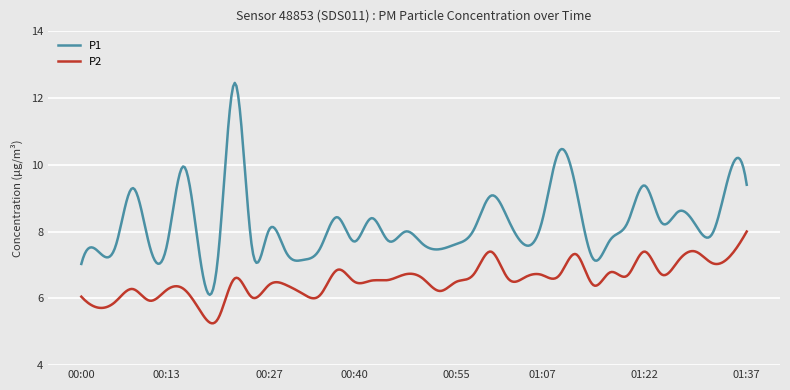

Which series has the largest total across all categories?

P1